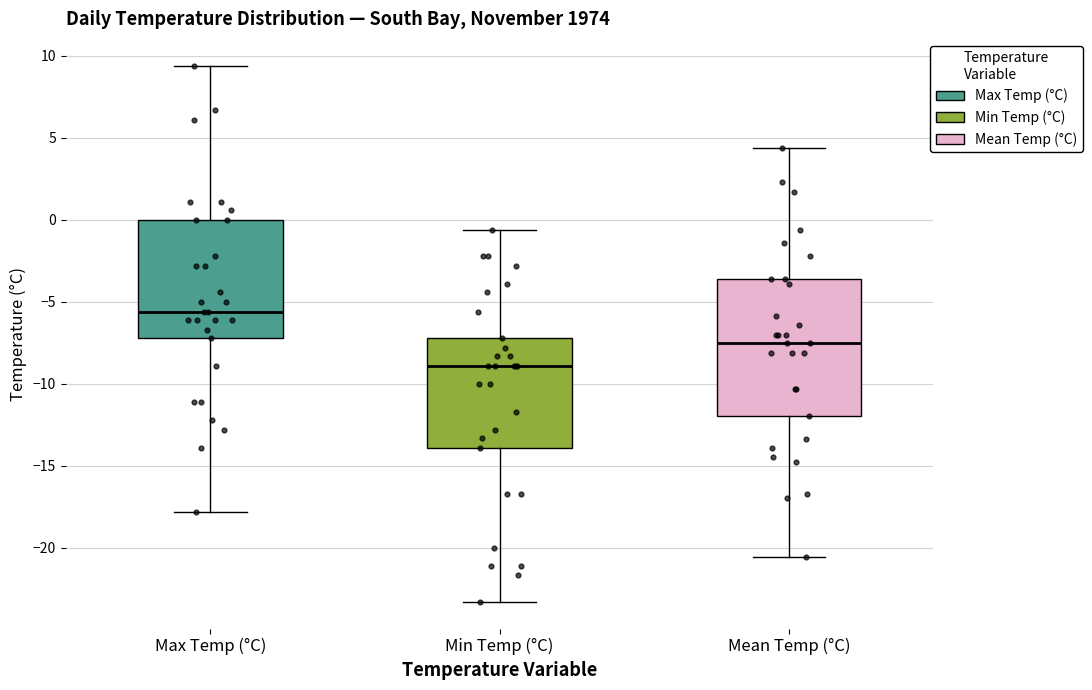

Comparing the boxes themselves (not the whiskers), which one is the tallest?

Mean Temp (°C)